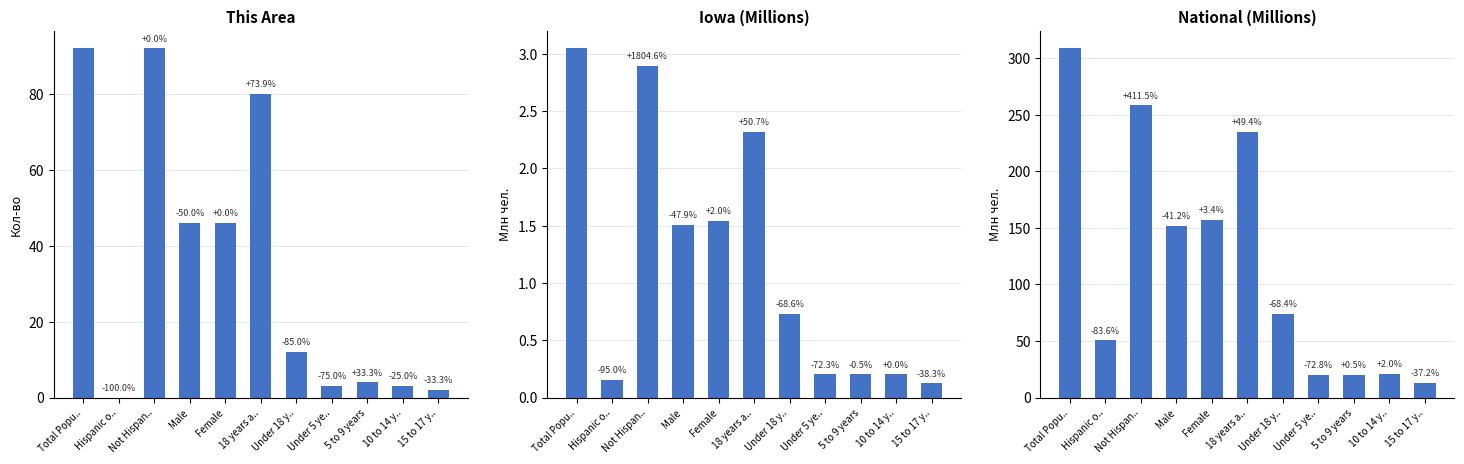

Which label corresponds to the largest value in the chart?

Total Popu..